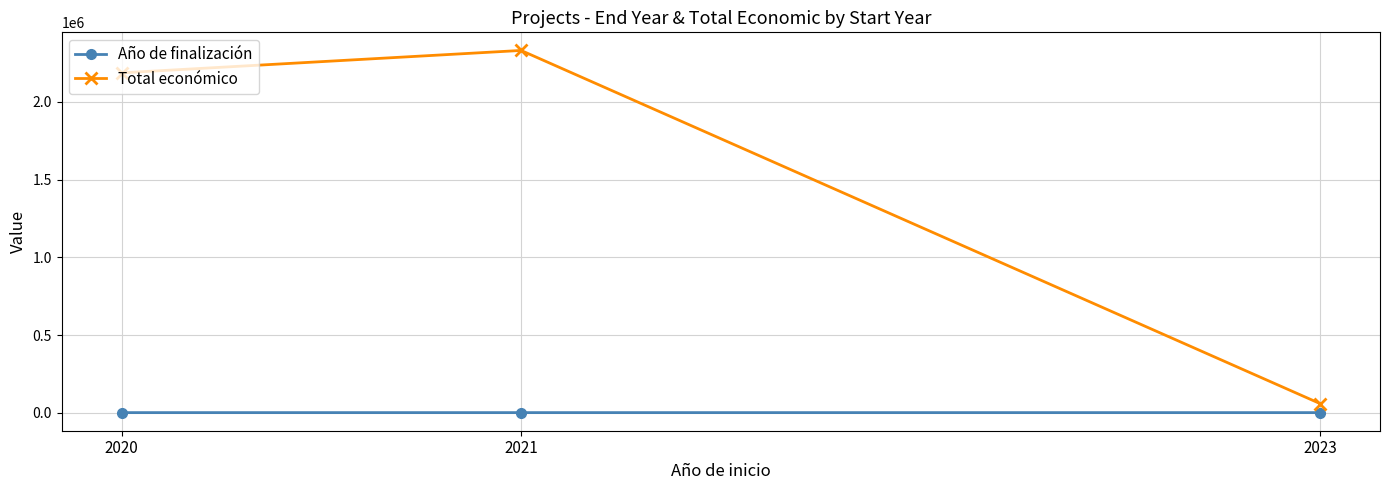

Which category has the highest value across all series?

2021